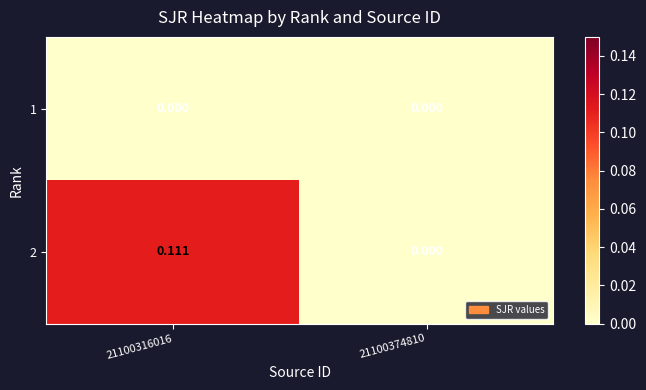

Is the value of 1 at 21100374810 greater than the value of 2 at 21100316016?

No